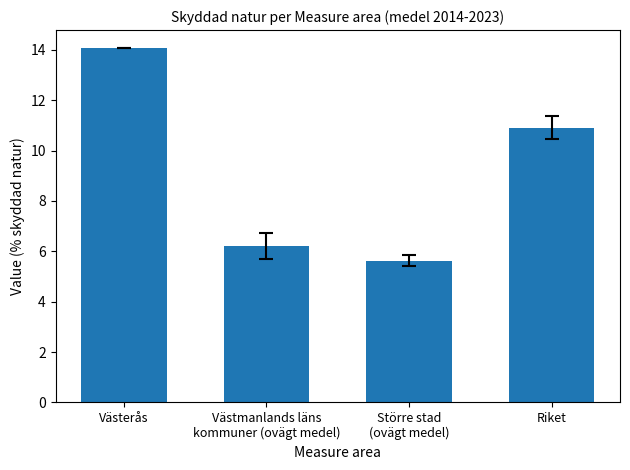

What is the difference between the values at Västerås and Västmanlands läns
kommuner (ovägt medel)?

7.8